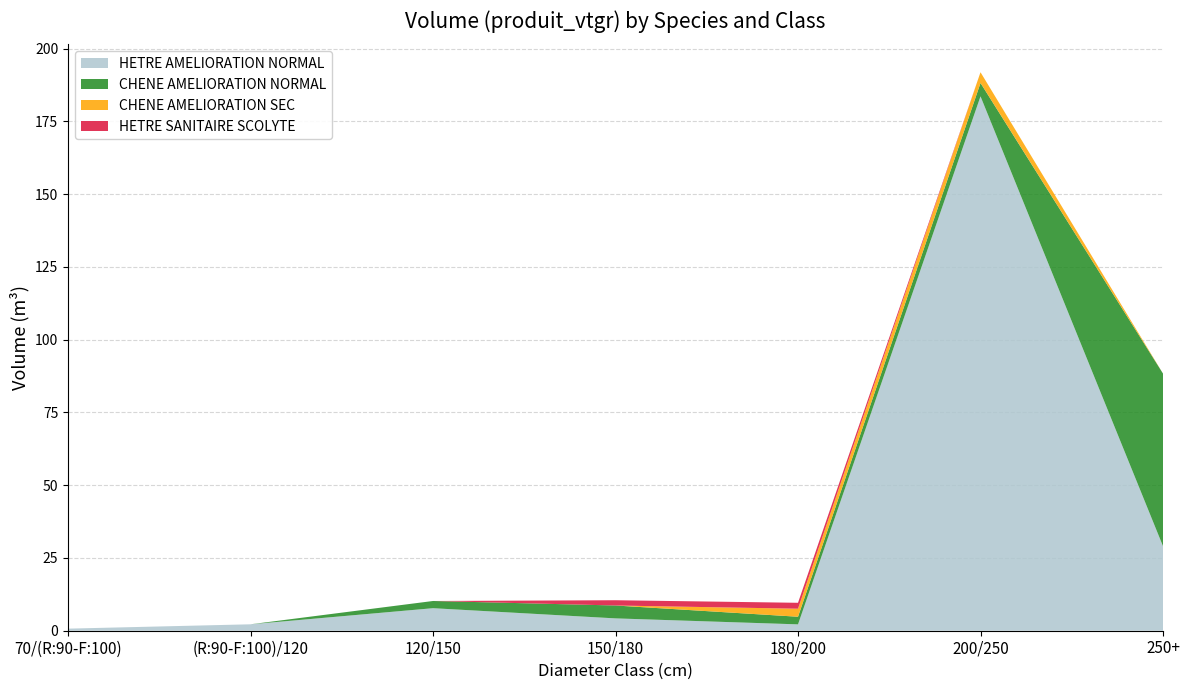

Reading left to right, list all the values displayed in this chart.

HETRE AMELIORATION NORMAL: 0.7	2.2	7.7	4.2	2.2	183.6	29.1
CHENE AMELIORATION NORMAL: 0.0	0.0	2.5	4.4	2.6	4.6	59.3
CHENE AMELIORATION SEC: 0.0	0.0	0.0	0.0	2.8	3.7	0.0
HETRE SANITAIRE SCOLYTE: 0.0	0.0	0.0	1.8	2.0	0.0	0.0